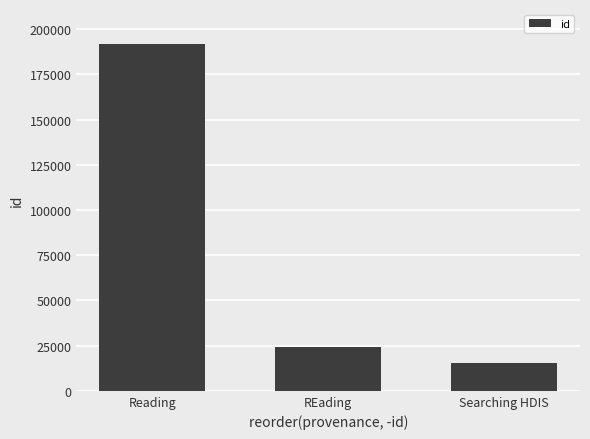

Reading right to left, list all the values displayed in this chart.

15237	24005	191982